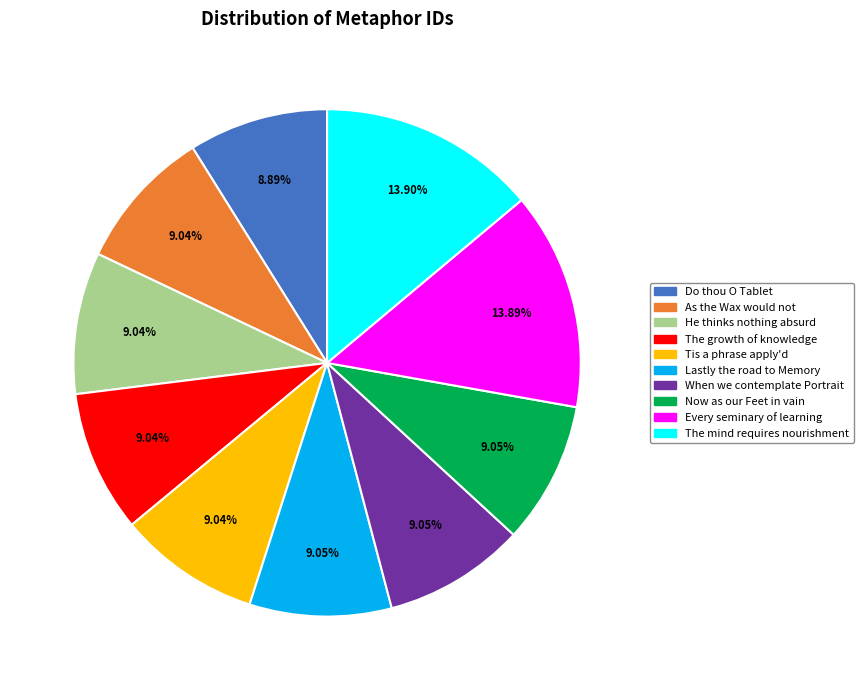

What is the ratio of the value at The mind requires nourishment to the value at When we contemplate Portrait?

1.5